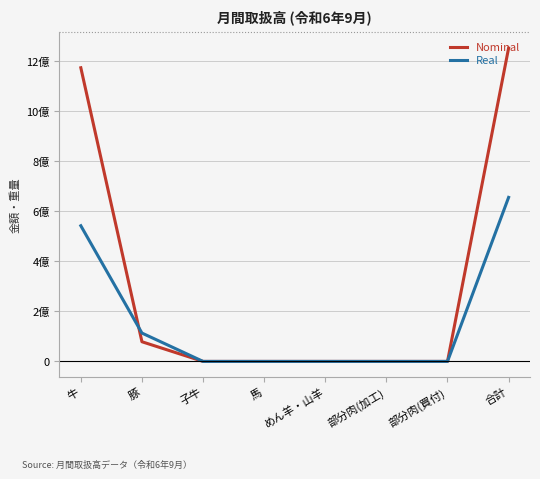

What are all the series names shown in the legend?

Nominal, Real